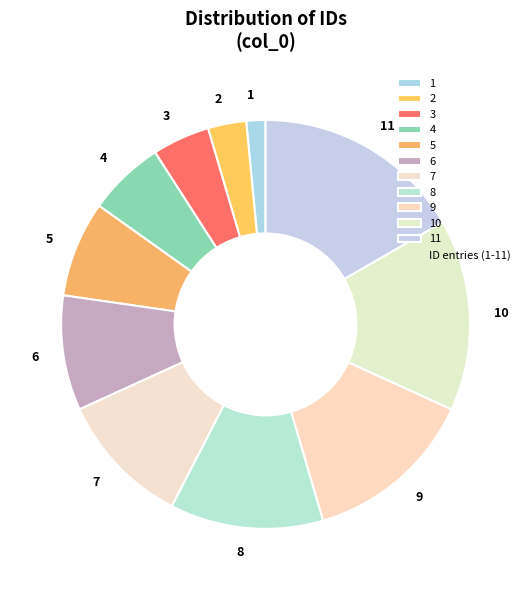

Between 2 and 6, which is larger?

6